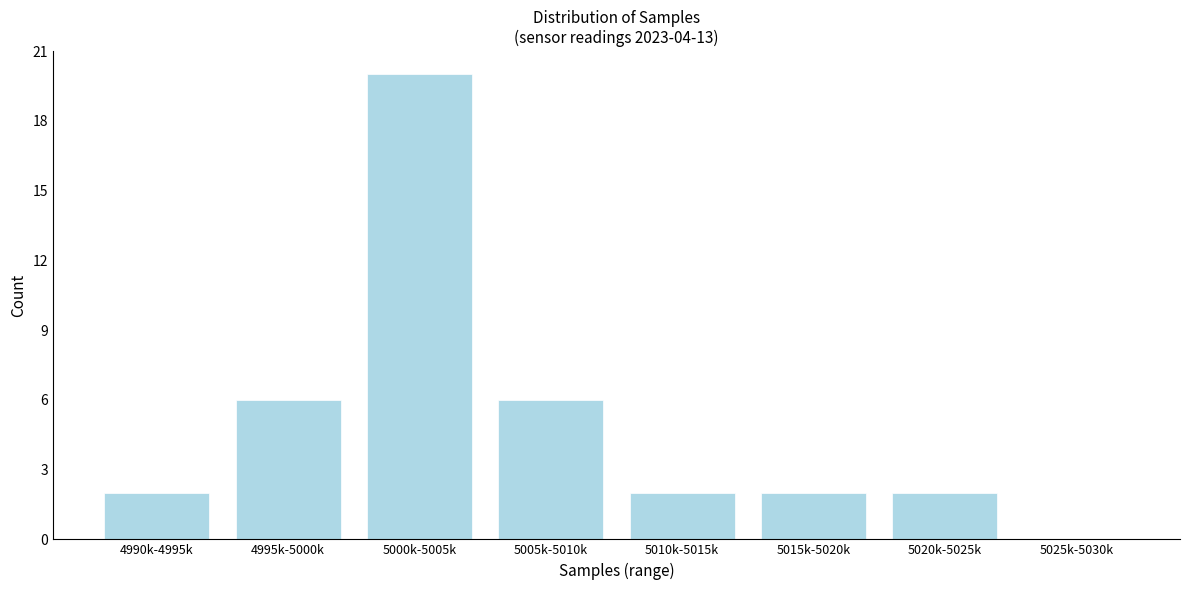

Reading left to right, list all the values displayed in this chart.

4990k-4995k=2	4995k-5000k=6	5000k-5005k=20	5005k-5010k=6	5010k-5015k=2	5015k-5020k=2	5020k-5025k=2	5025k-5030k=0